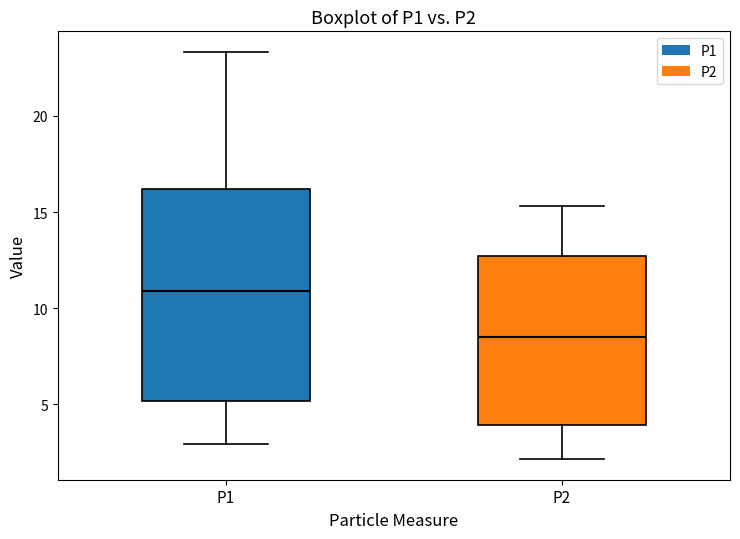

Which box is the tallest, from its lower edge to its upper edge?

P1